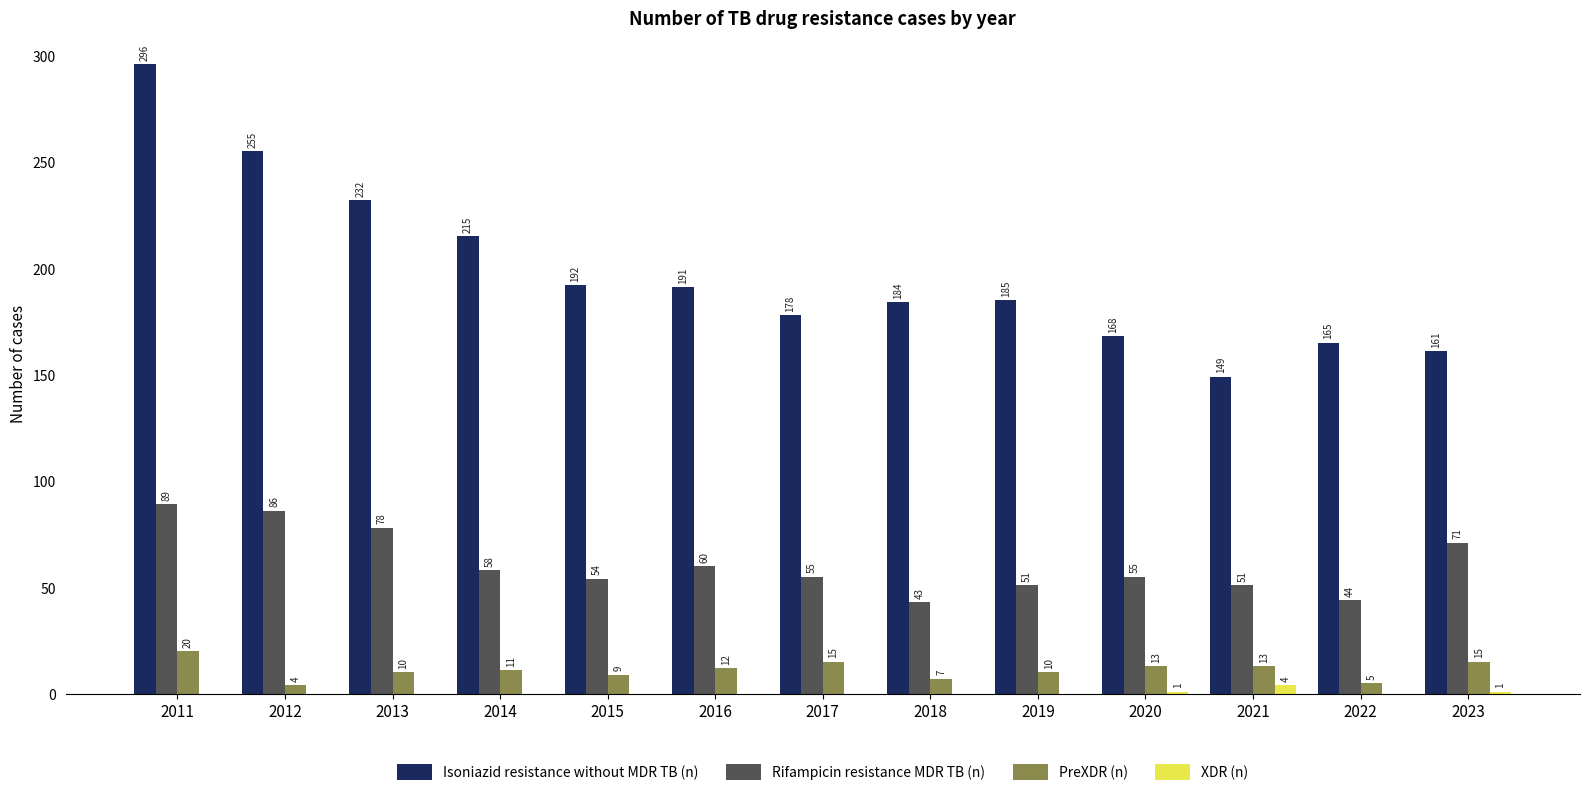

Which series changed the most between 2014 and 2021?

Isoniazid resistance without MDR TB (n)